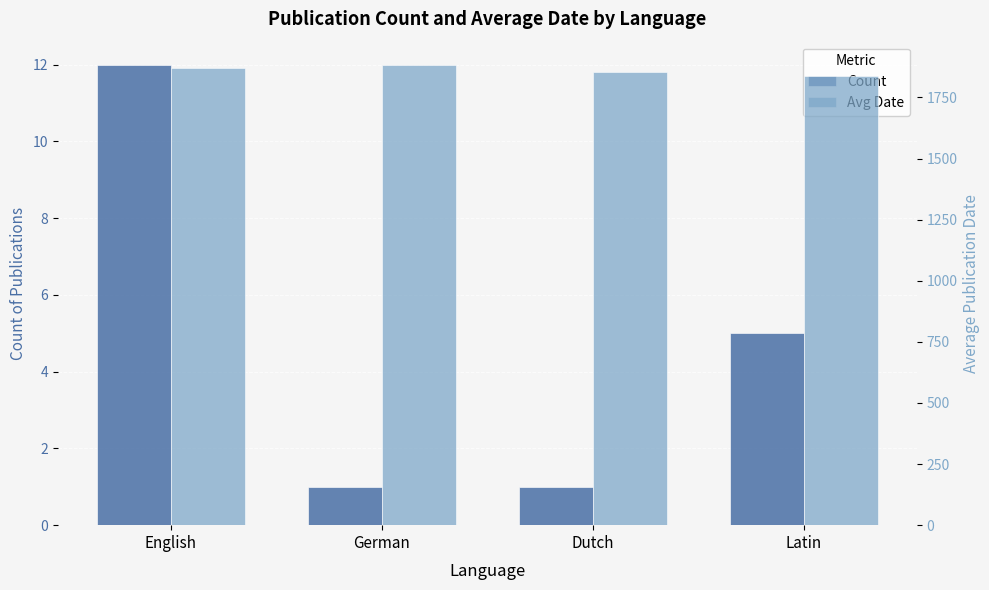

Reading left to right, what are all the values shown in this chart?

Count: 12	1	1	5
Avg Date: 1869	1884	1856	1839